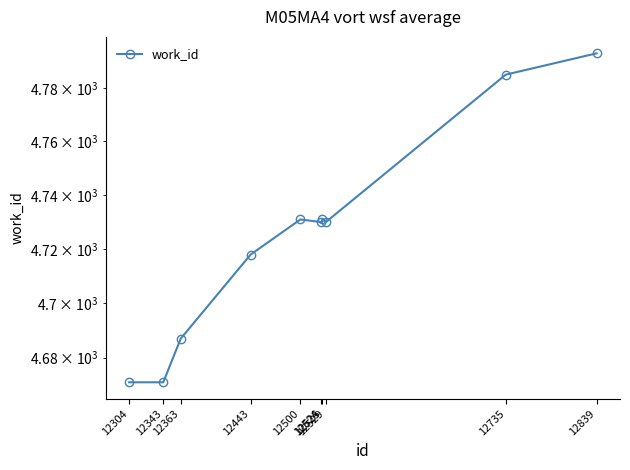

What is the smallest value displayed?

4671